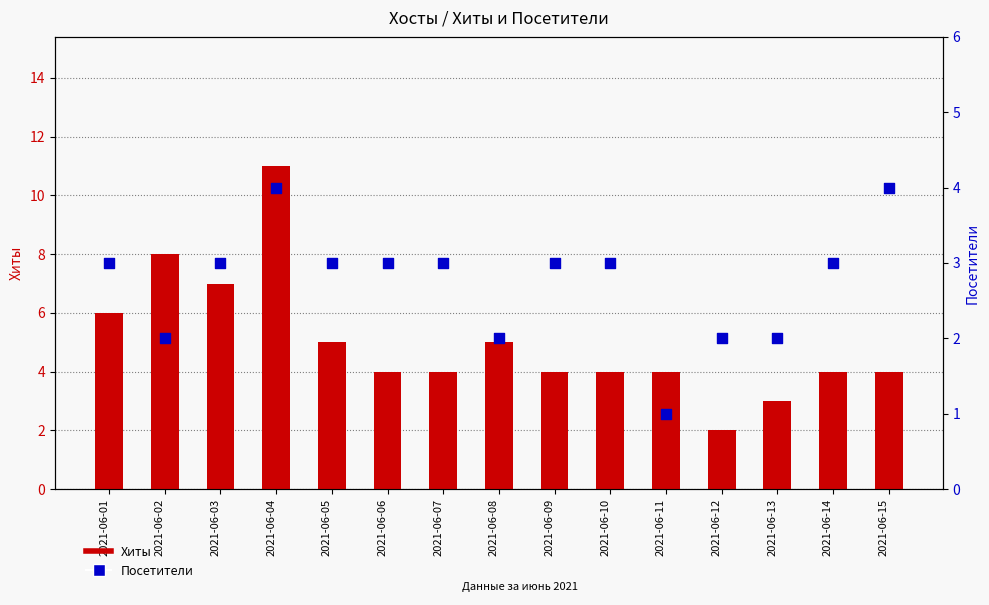

What is the total value across all series at 2021-06-13?

5